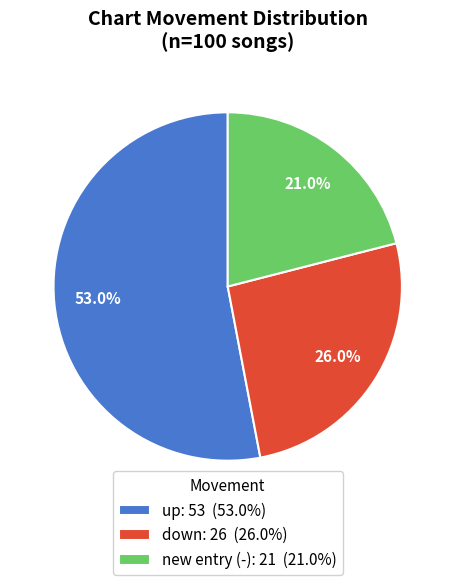

Is the sum of new entry (-): 21 (21.0%) and down: 26 (26.0%) greater than half?

No